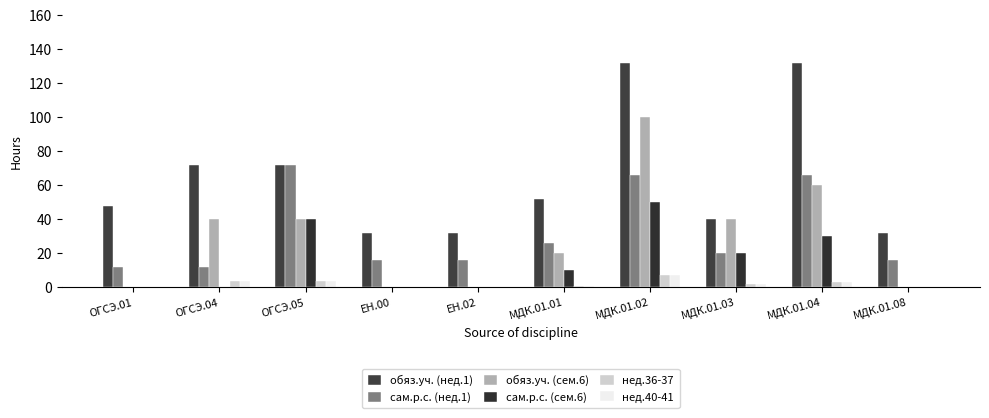

How many series are shown in this chart?

6